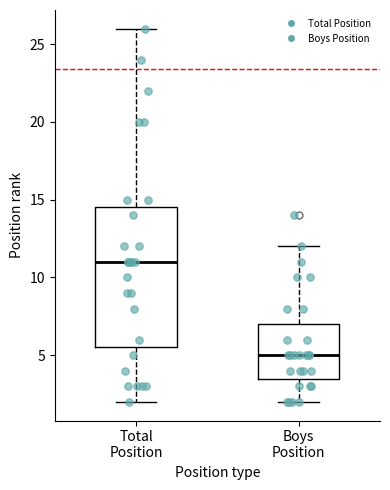

Reading left to right, transcribe this box plot: for each box, give where its median line is, the range the box spans, and where its two whiskers end, as read against the y-axis. The values are not printed on the chart, so give them approximately, as read against the axis.

Total Position: median 11.0, box 5.5 to 14.5, whiskers 2.0 to 26.0
Boys Position: median 5.0, box 3.5 to 7.0, whiskers 2.0 to 12.0